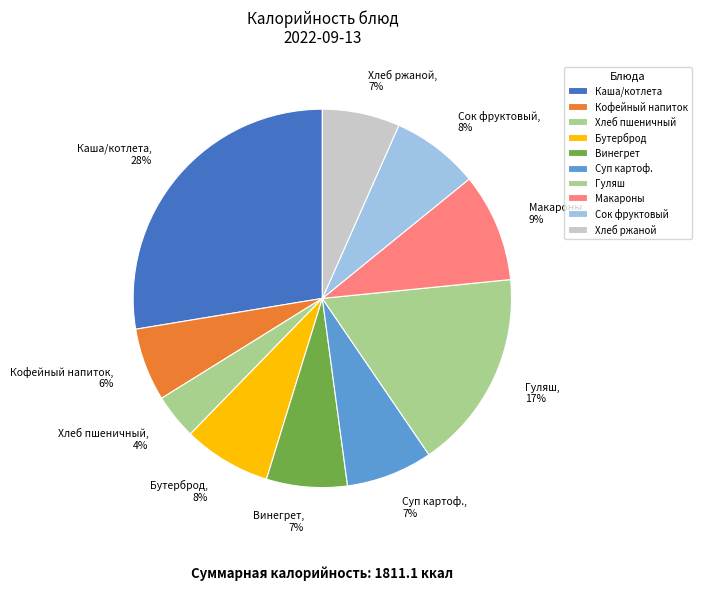

Is Гуляш the majority of the pie?

No